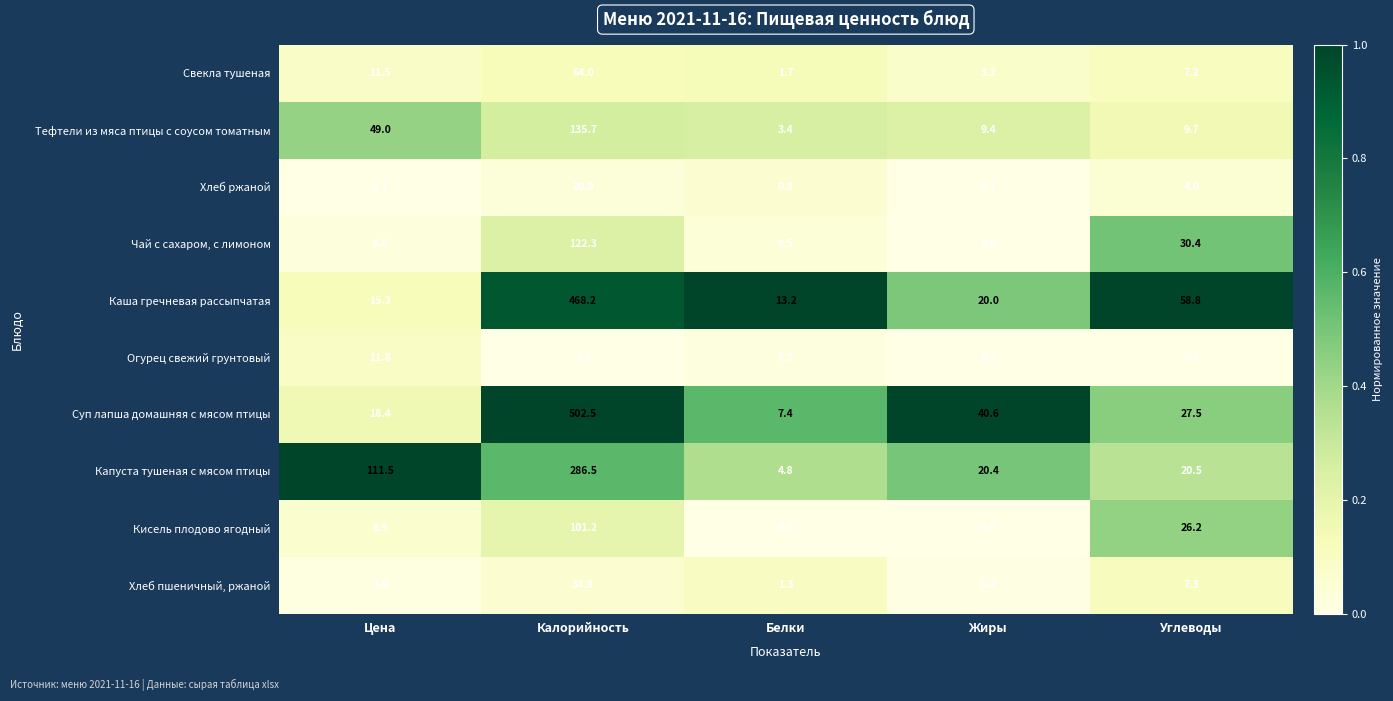

What is the total value across all series at Белки?

33.4